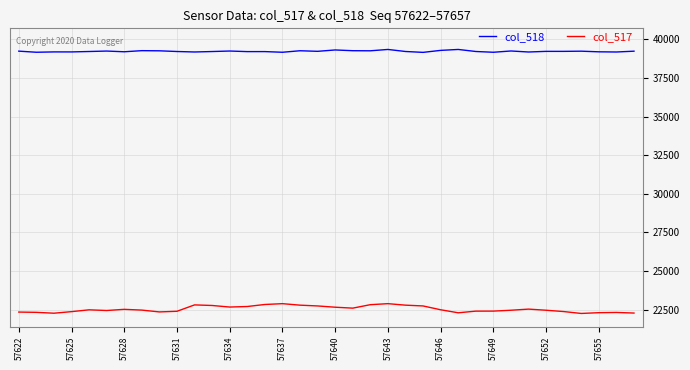

Which series has the largest total across all categories?

col_518